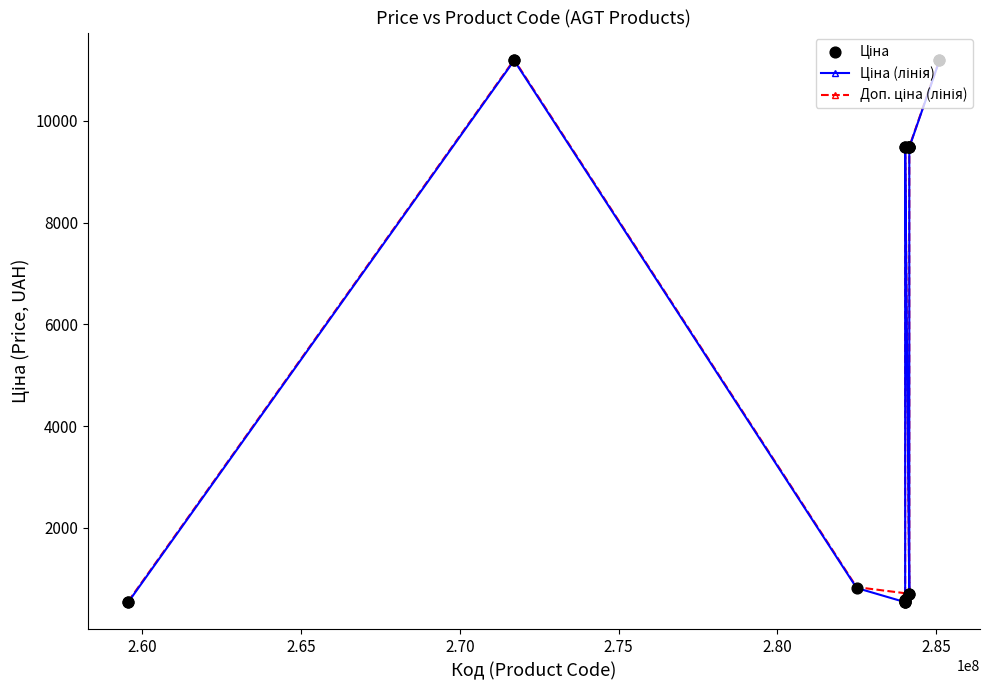

At how many categories does at least one series exceed 8426?

10